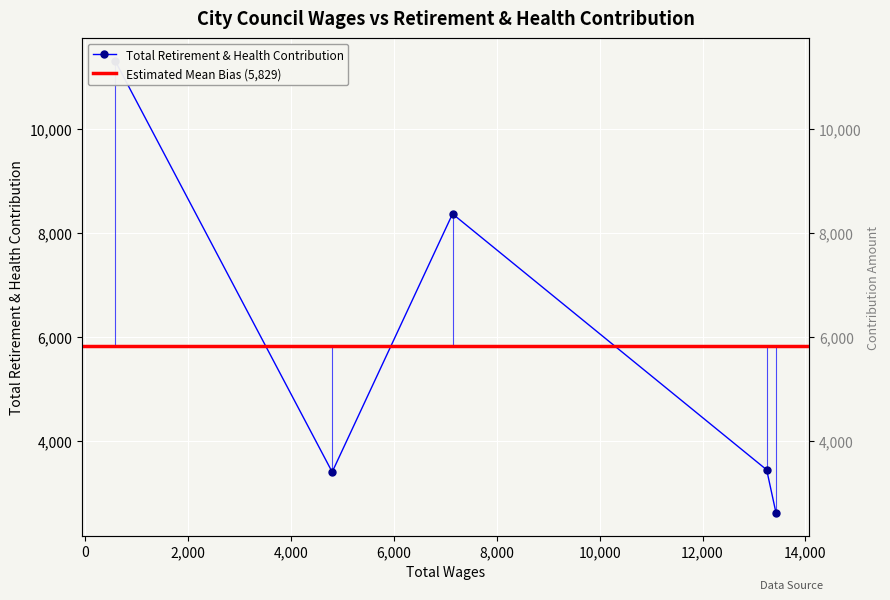

Where is the first local minimum?

4800.0